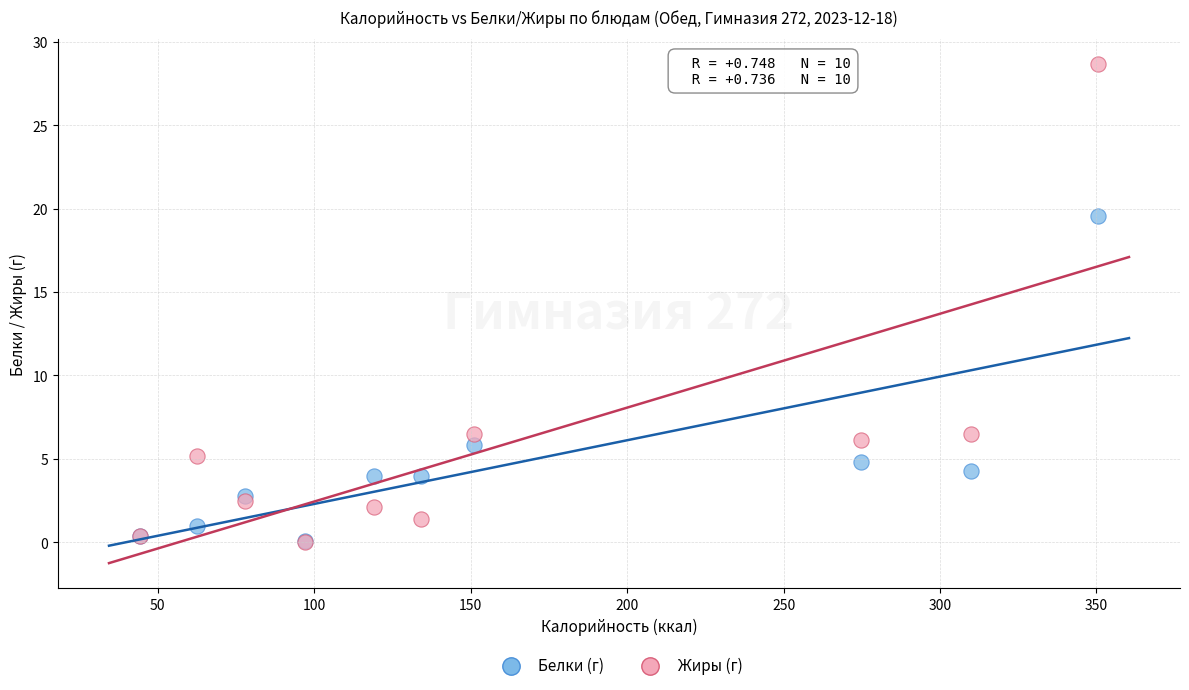

Across all series, what Y value is closest to 14?

19.6